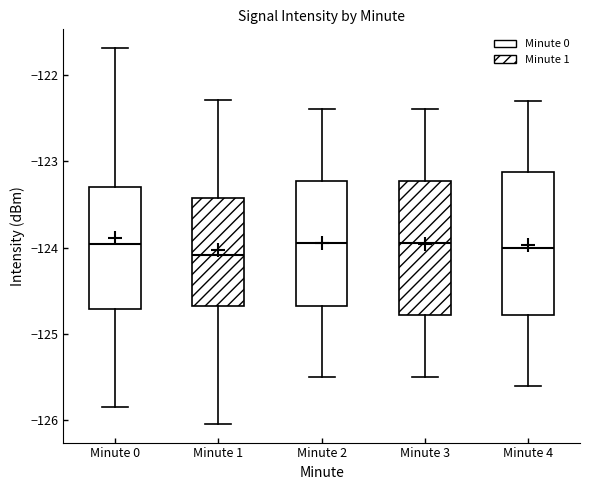

Reading left to right, read every box against the y-axis: the position of its median line, the range the box covers, and the ends of its whiskers. The values are not printed on the chart, so give them approximately, as read against the axis.

Minute 0: median -124.0, box -124.7 to -123.3, whiskers -125.8 to -121.7
Minute 1: median -124.1, box -124.7 to -123.4, whiskers -126.0 to -122.3
Minute 2: median -123.9, box -124.7 to -123.2, whiskers -125.5 to -122.4
Minute 3: median -123.9, box -124.8 to -123.2, whiskers -125.5 to -122.4
Minute 4: median -124.0, box -124.8 to -123.1, whiskers -125.6 to -122.3